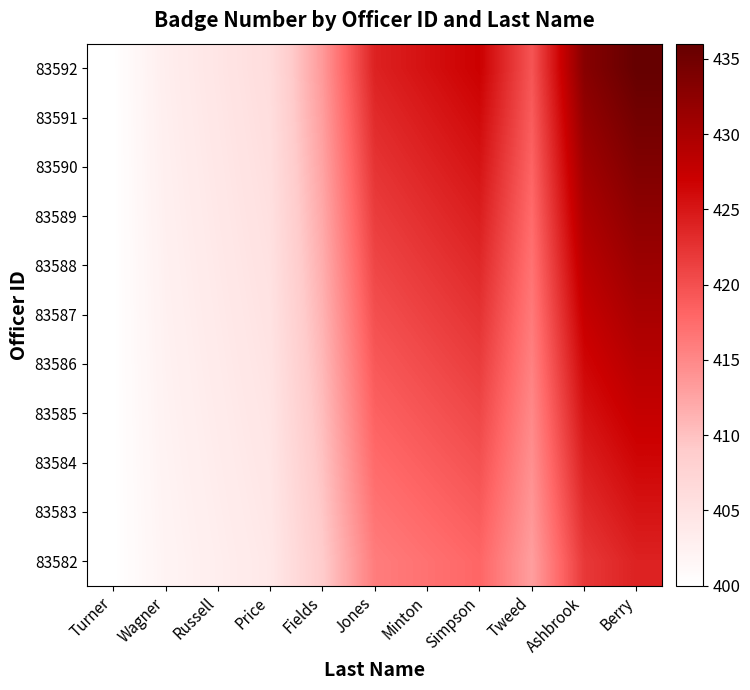

Reading left to right, list all the values displayed in this chart.

83582: Turner=400.0	Wagner=402.0	Russell=403.0	Price=404.0	Fields=409.0	Jones=416.0	Minton=417.0	Simpson=418.0	Tweed=413.0	Ashbrook=422.0	Berry=424.0
83583: Turner=400.0	Wagner=402.1	Russell=403.1	Price=404.2	Fields=409.4	Jones=416.8	Minton=417.9	Simpson=418.9	Tweed=413.6	Ashbrook=423.1	Berry=425.2
83584: Turner=400.0	Wagner=402.2	Russell=403.3	Price=404.4	Fields=409.9	Jones=417.6	Minton=418.7	Simpson=419.8	Tweed=414.3	Ashbrook=424.2	Berry=426.4
83585: Turner=400.0	Wagner=402.3	Russell=403.4	Price=404.6	Fields=410.4	Jones=418.4	Minton=419.6	Simpson=420.7	Tweed=414.9	Ashbrook=425.3	Berry=427.6
83586: Turner=400.0	Wagner=402.4	Russell=403.6	Price=404.8	Fields=410.8	Jones=419.2	Minton=420.4	Simpson=421.6	Tweed=415.6	Ashbrook=426.4	Berry=428.8
83587: Turner=400.0	Wagner=402.5	Russell=403.8	Price=405.0	Fields=411.2	Jones=420.0	Minton=421.2	Simpson=422.5	Tweed=416.2	Ashbrook=427.5	Berry=430.0
83588: Turner=400.0	Wagner=402.6	Russell=403.9	Price=405.2	Fields=411.7	Jones=420.8	Minton=422.1	Simpson=423.4	Tweed=416.9	Ashbrook=428.6	Berry=431.2
83589: Turner=400.0	Wagner=402.7	Russell=404.1	Price=405.4	Fields=412.1	Jones=421.6	Minton=422.9	Simpson=424.3	Tweed=417.6	Ashbrook=429.7	Berry=432.4
83590: Turner=400.0	Wagner=402.8	Russell=404.2	Price=405.6	Fields=412.6	Jones=422.4	Minton=423.8	Simpson=425.2	Tweed=418.2	Ashbrook=430.8	Berry=433.6
83591: Turner=400.0	Wagner=402.9	Russell=404.4	Price=405.8	Fields=413.1	Jones=423.2	Minton=424.6	Simpson=426.1	Tweed=418.9	Ashbrook=431.9	Berry=434.8
83592: Turner=400.0	Wagner=403.0	Russell=404.5	Price=406.0	Fields=413.5	Jones=424.0	Minton=425.5	Simpson=427.0	Tweed=419.5	Ashbrook=433.0	Berry=436.0